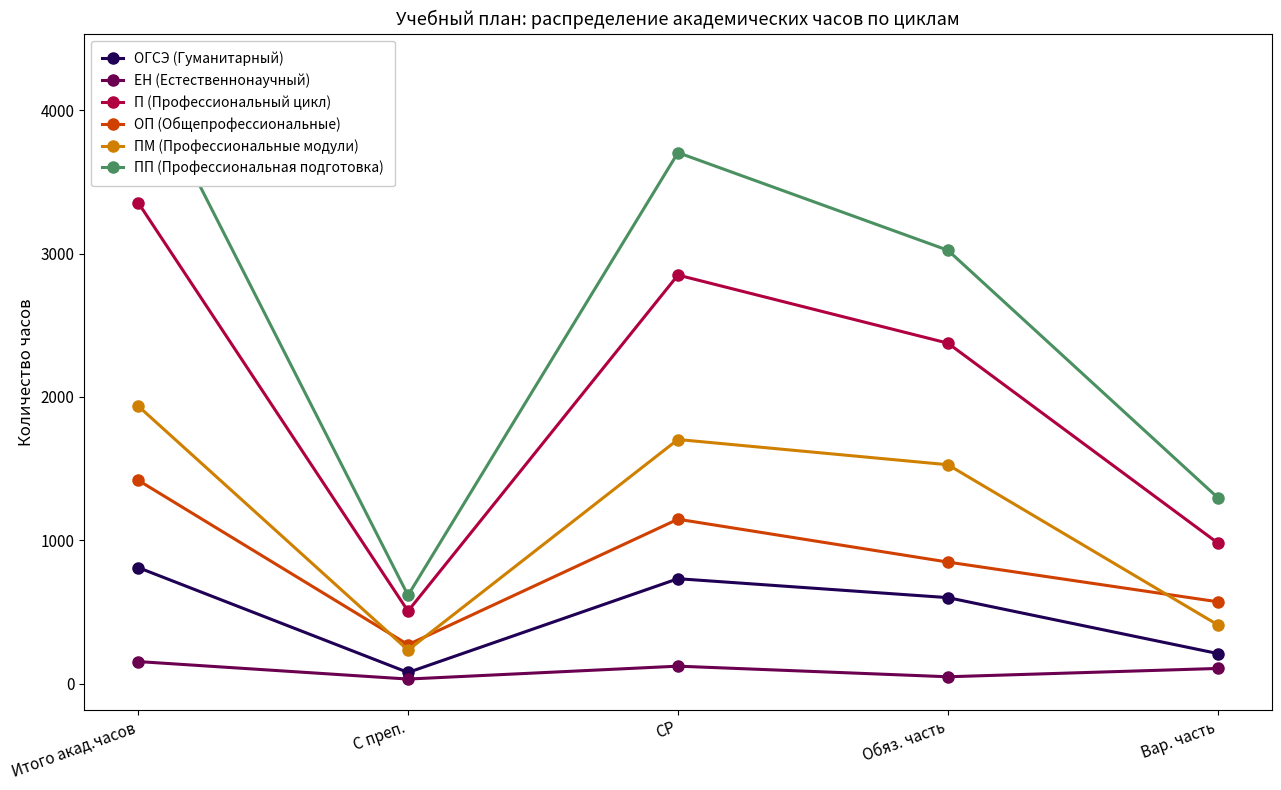

At which label does ЕН (Естественнонаучный) first exceed 106?

Итого акад.часов